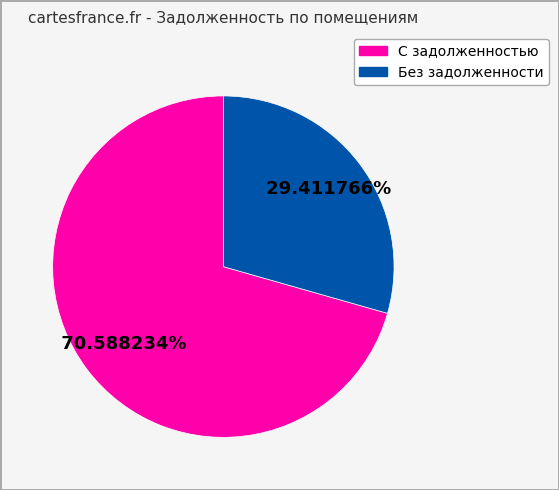

Is there a majority slice in this chart?

Yes